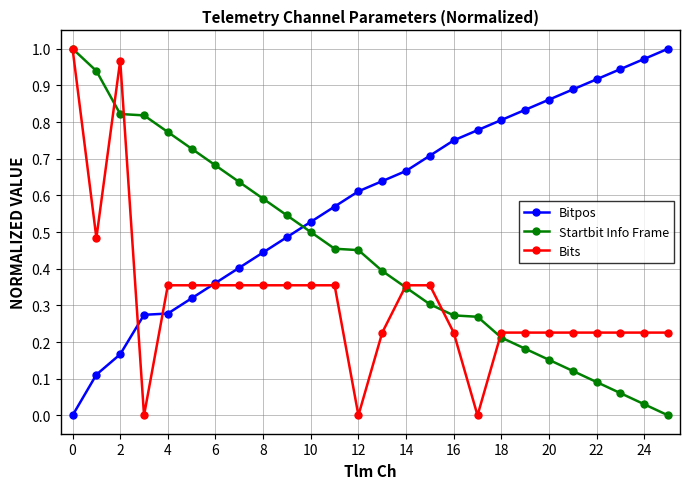

True or false: Bitpos and Bits cross at least once.

True